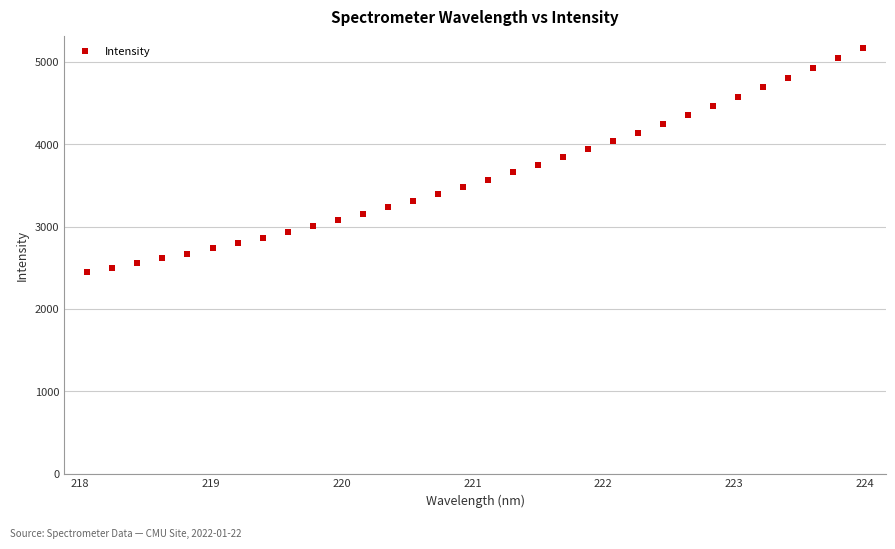

What is the range of X values (max minus min)?

5.9